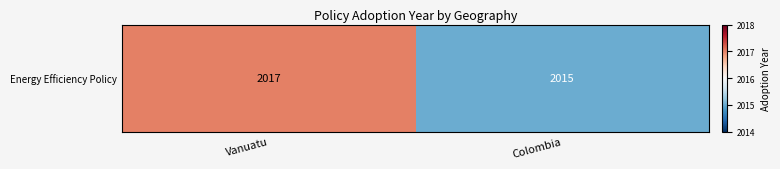

Is it true that the value at Colombia is 2015?

True